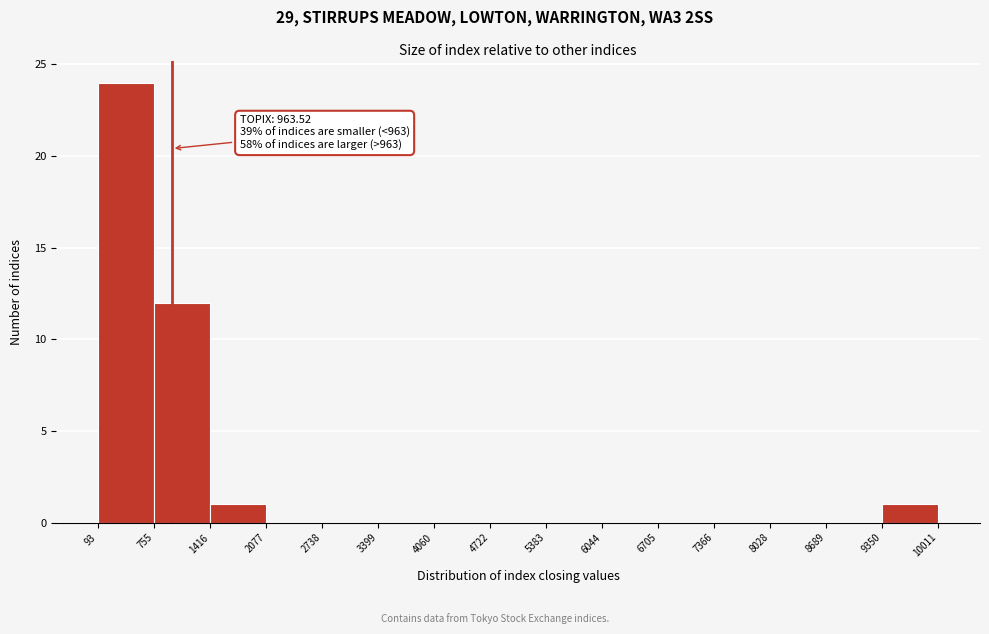

Which range on the x-axis has the tallest bar?

93 to 755